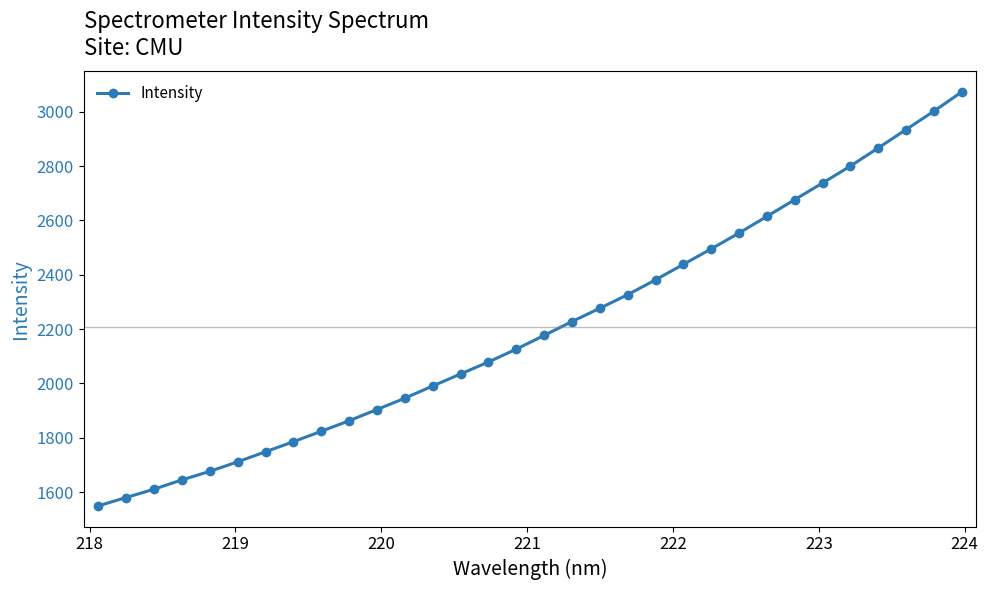

What is the value of the 11th point from the left?

1904.0